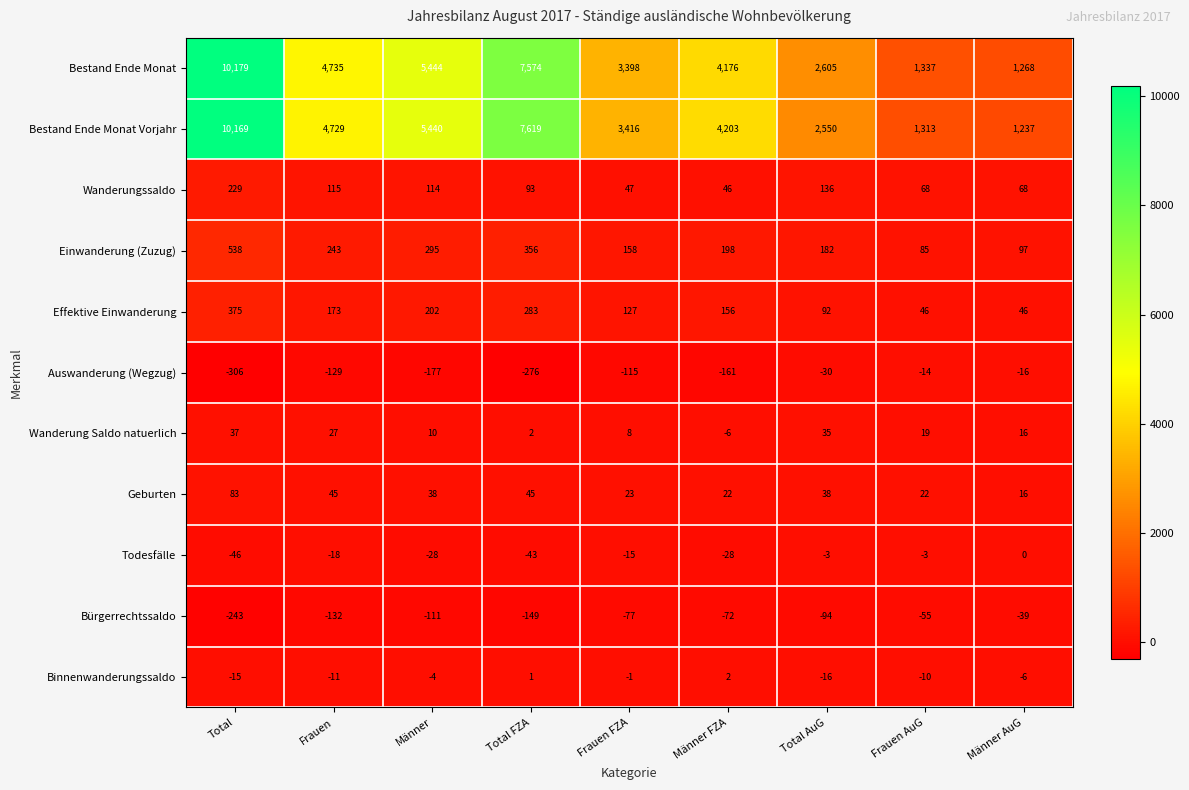

True or false: Geburten has a value of 31 at Männer FZA.

False